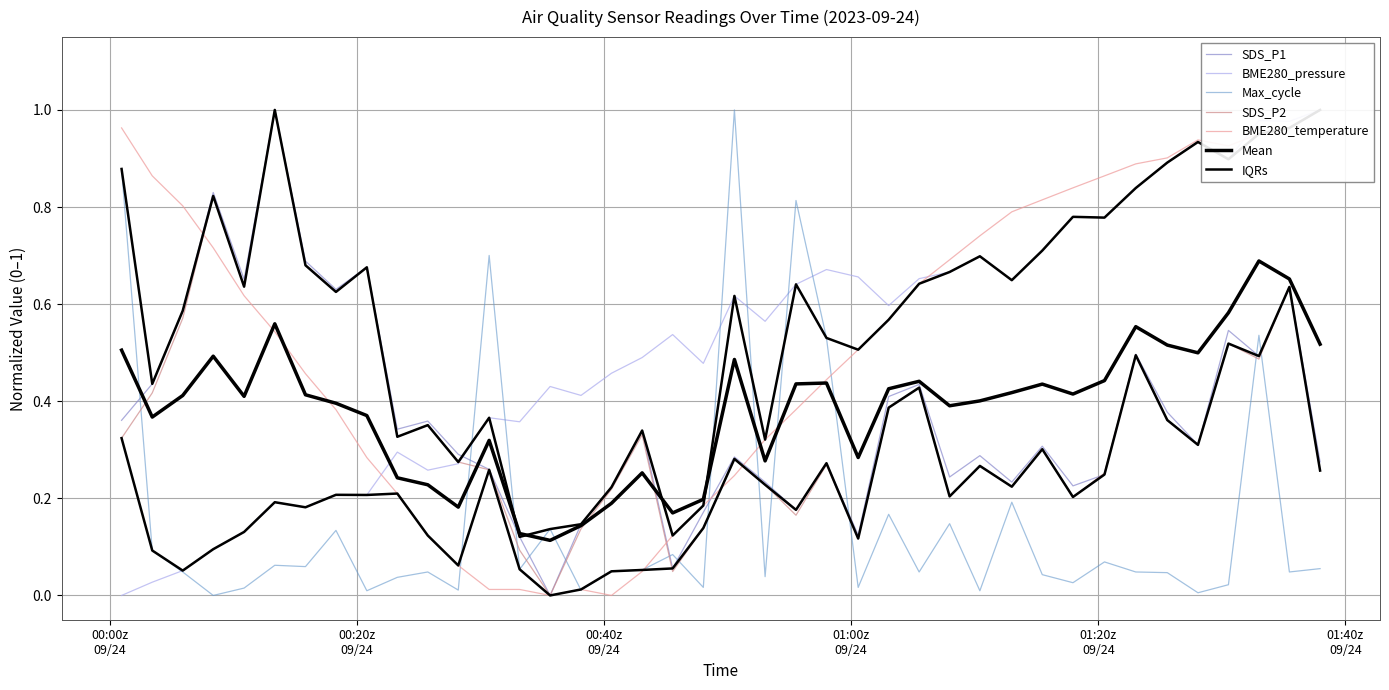

Rank the series by their maximum value, from lowest to highest.

SDS_P1, SDS_P2, BME280_temperature, BME280_pressure, Max_cycle